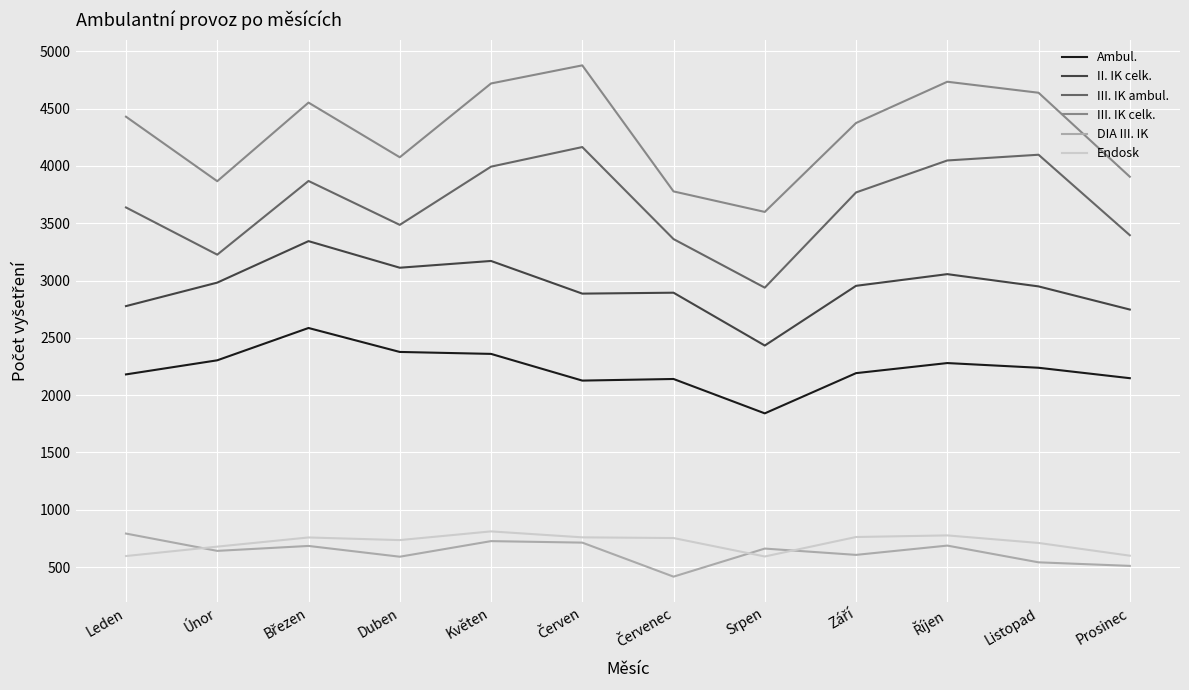

True or false: Ambul. and Endosk intersect in this chart.

False